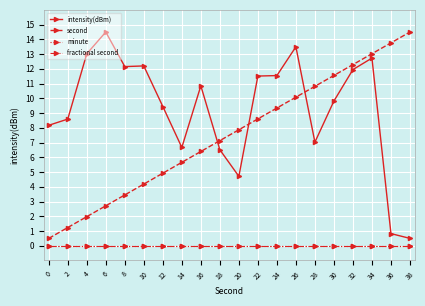

True or false: fractional second and minute cross at least once.

False